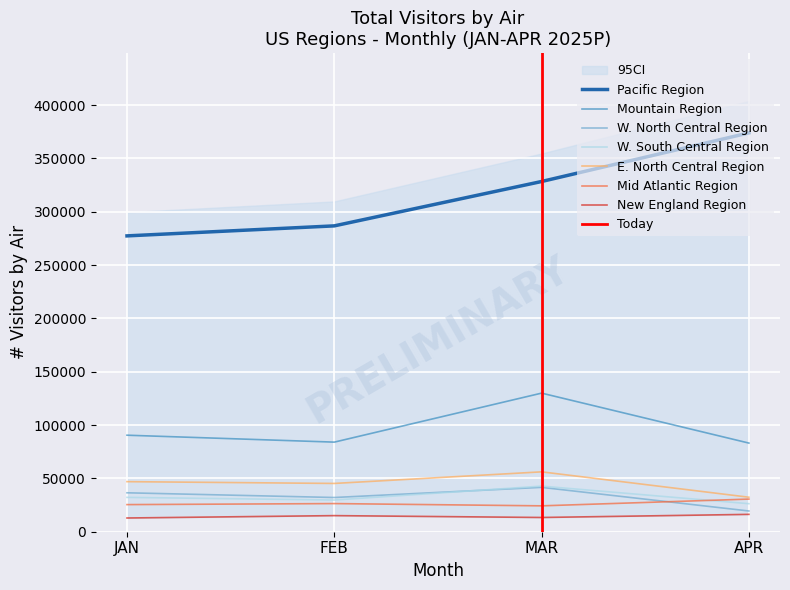

What is the minimum value for W. North Central Region?

19438.7